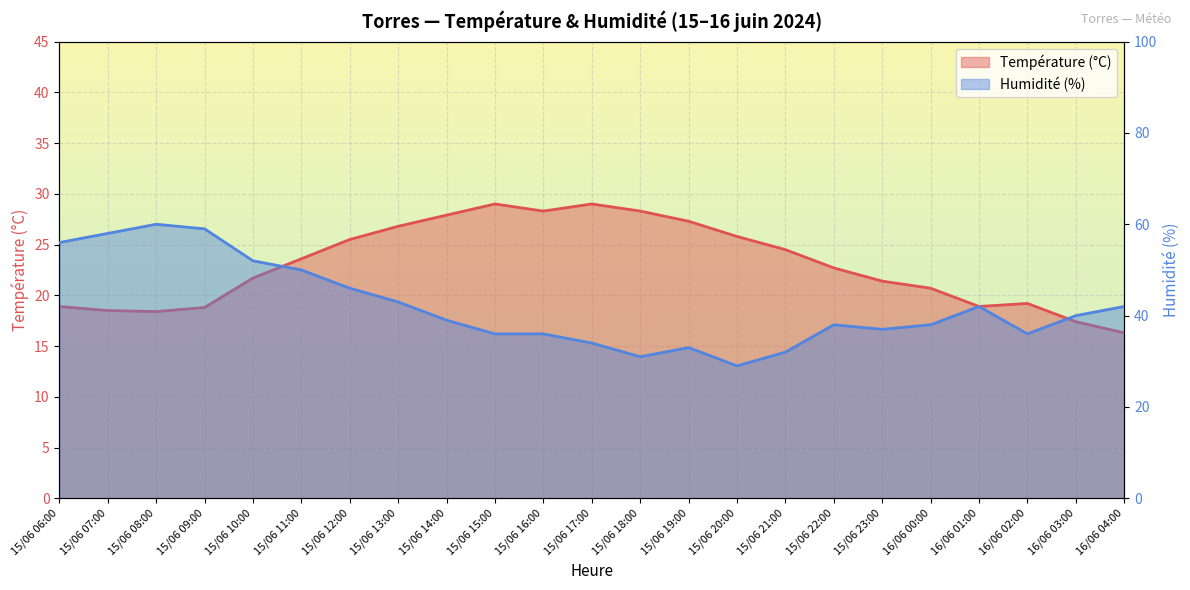

Reading right to left, what are all the values shown in this chart?

Température (°C): 16/06 04:00=16.3	16/06 03:00=17.4	16/06 02:00=19.2	16/06 01:00=18.9	16/06 00:00=20.7	15/06 23:00=21.4	15/06 22:00=22.7	15/06 21:00=24.5	15/06 20:00=25.8	15/06 19:00=27.3	15/06 18:00=28.3	15/06 17:00=29.0	15/06 16:00=28.3	15/06 15:00=29.0	15/06 14:00=27.9	15/06 13:00=26.8	15/06 12:00=25.5	15/06 11:00=23.6	15/06 10:00=21.7	15/06 09:00=18.8	15/06 08:00=18.4	15/06 07:00=18.5	15/06 06:00=18.9
Humidité (%): 16/06 04:00=42.0	16/06 03:00=40.0	16/06 02:00=36.0	16/06 01:00=42.0	16/06 00:00=38.0	15/06 23:00=37.0	15/06 22:00=38.0	15/06 21:00=32.0	15/06 20:00=29.0	15/06 19:00=33.0	15/06 18:00=31.0	15/06 17:00=34.0	15/06 16:00=36.0	15/06 15:00=36.0	15/06 14:00=39.0	15/06 13:00=43.0	15/06 12:00=46.0	15/06 11:00=50.0	15/06 10:00=52.0	15/06 09:00=59.0	15/06 08:00=60.0	15/06 07:00=58.0	15/06 06:00=56.0